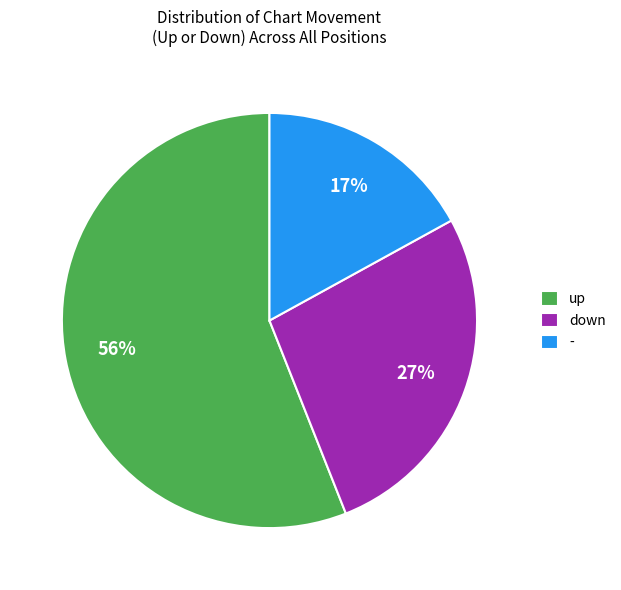

Between - and up, which is larger?

up